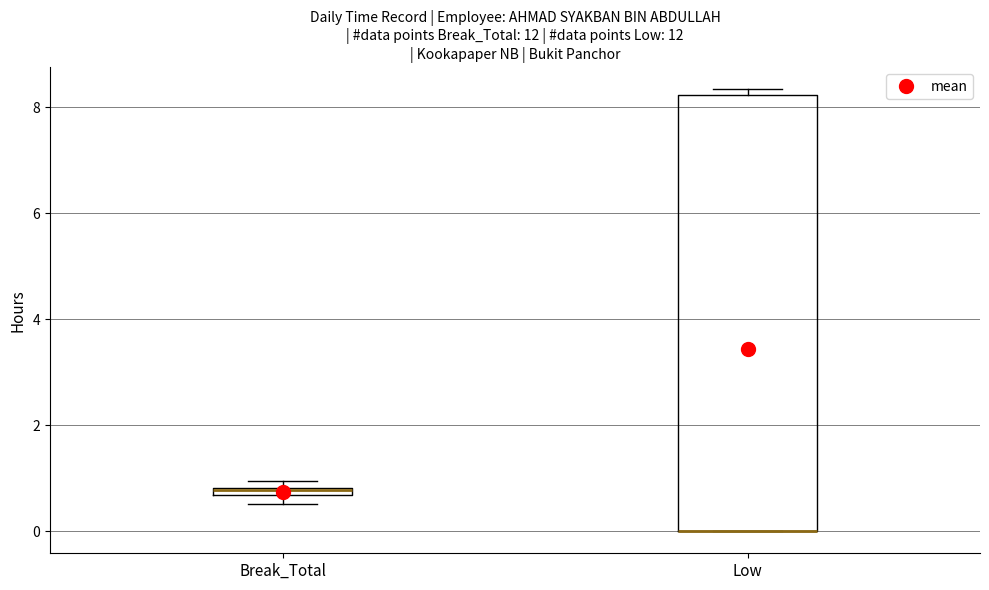

Comparing the boxes themselves (not the whiskers), which one is the tallest?

Low